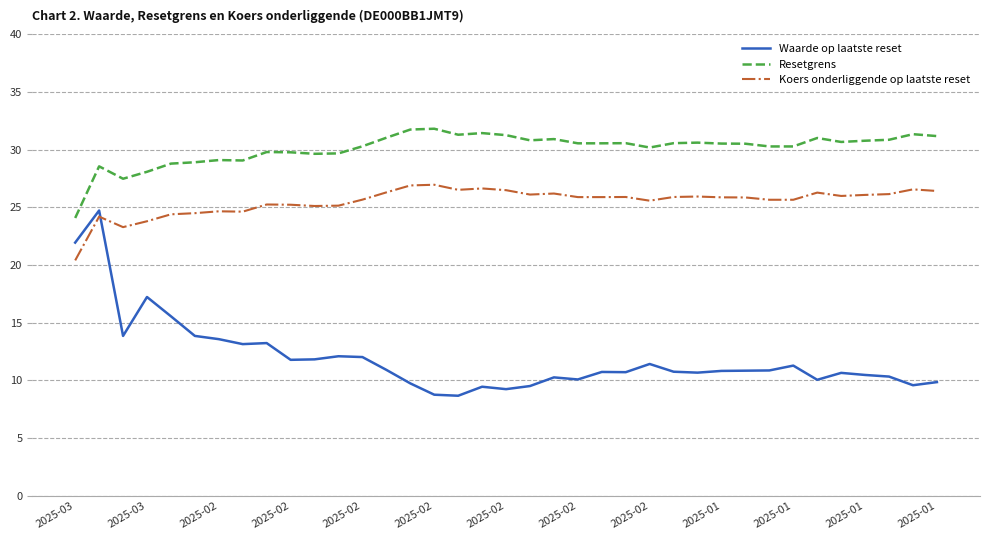

List the series in order of their overall mean, highest first.

Resetgrens, Koers onderliggende op laatste reset, Waarde op laatste reset